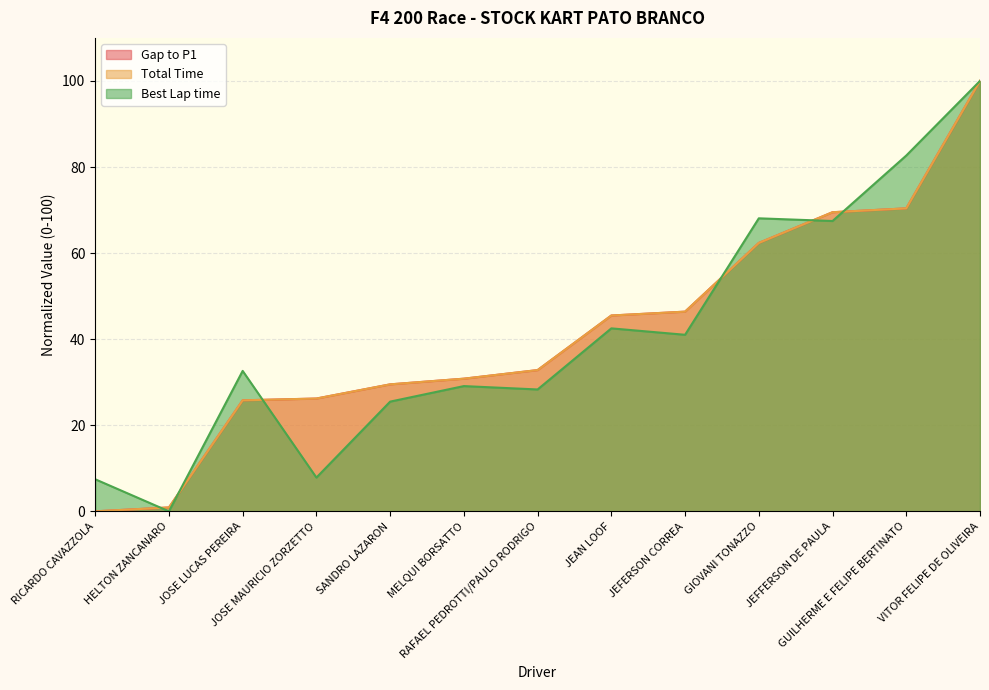

True or false: Total Time and Gap to P1 intersect in this chart.

True